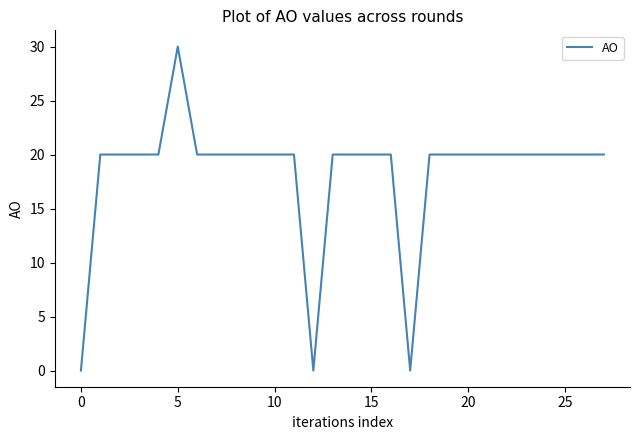

What is the maximum value shown in the chart?

30